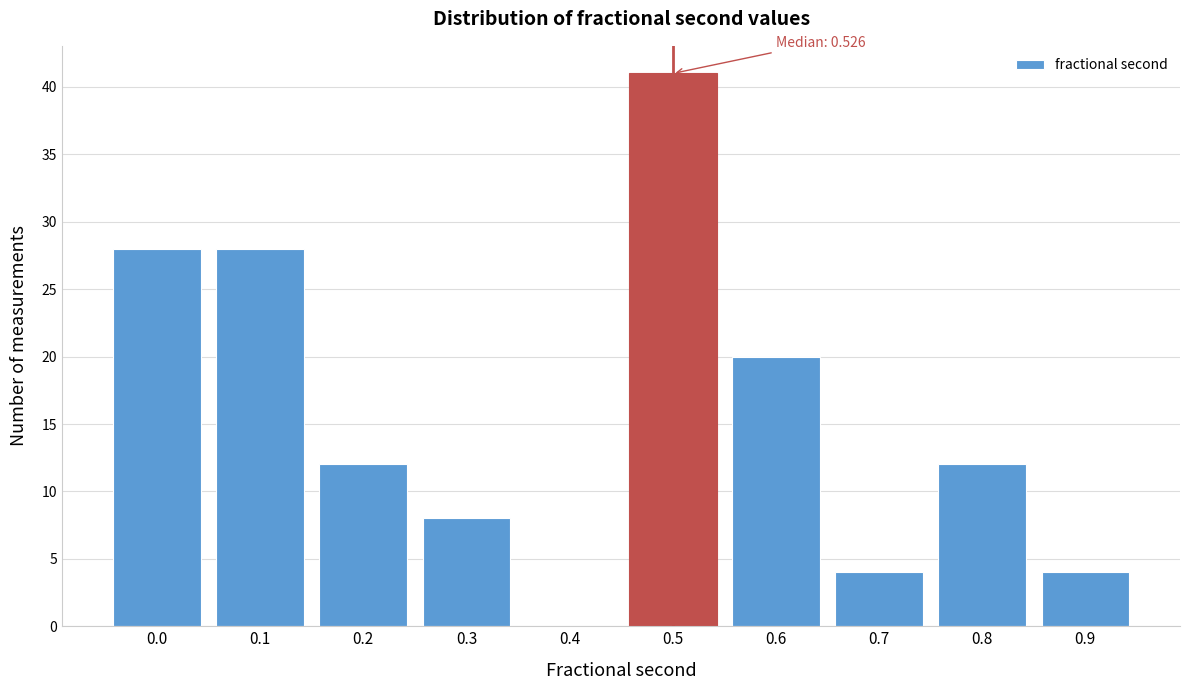

Reading right to left, what are all the values shown in this chart?

0.9=4	0.8=12	0.7=4	0.6=20	0.5=41	0.4=0	0.3=8	0.2=12	0.1=28	0.0=28